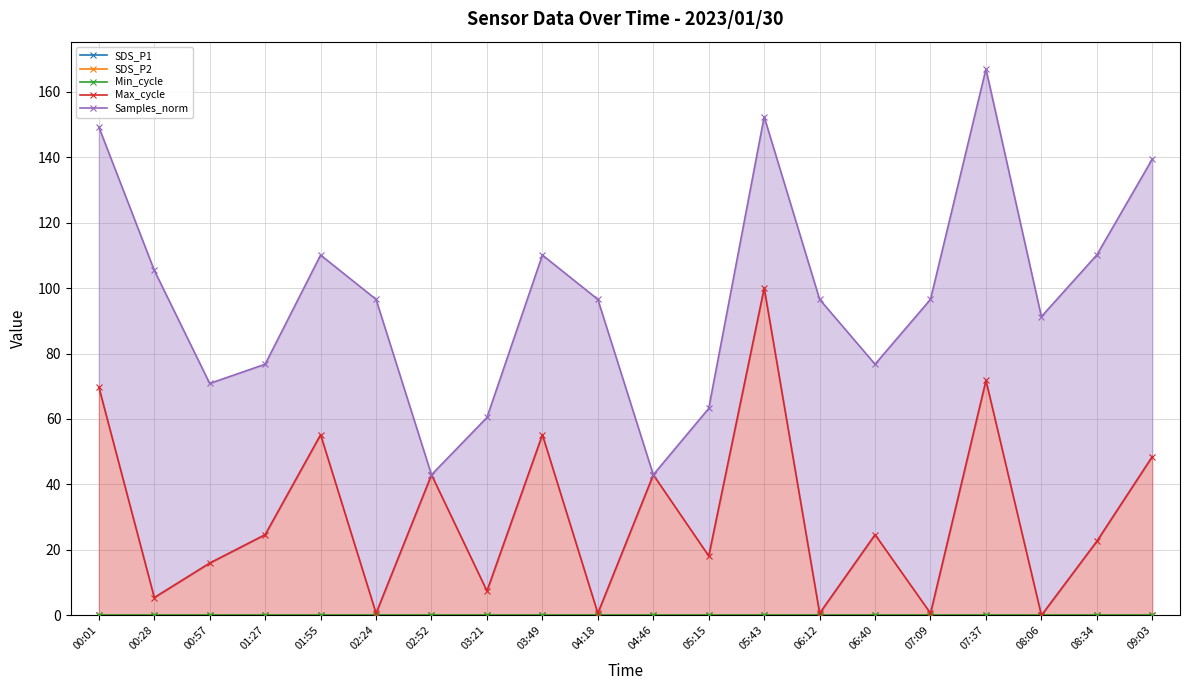

The Samples_norm series shows 37.6 at 00:57. True or false?

False